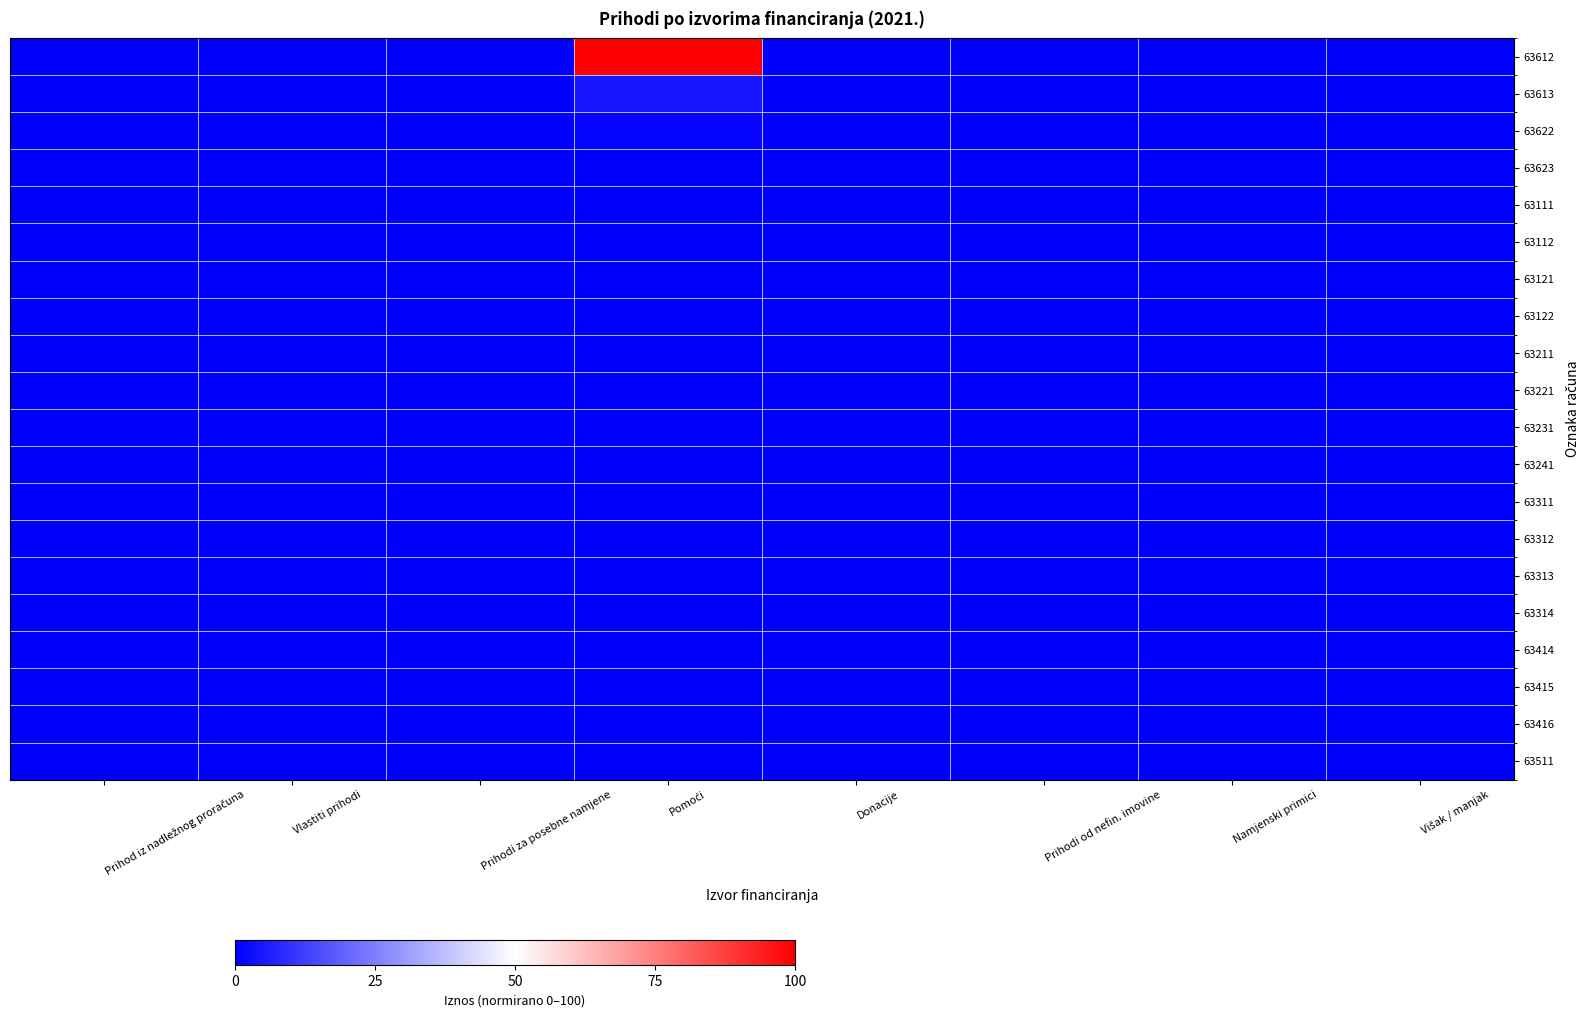

Reading left to right, extract all data points from this chart.

63612: Prihod iz nadležnog proračuna=0.0	Vlastiti prihodi=0.0	Prihodi za posebne namjene=0.0	Pomoći=100.0	Donacije=0.0	Prihodi od nefin. imovine=0.0	Namjenski primici=0.0	Višak / manjak=0.0
63613: Prihod iz nadležnog proračuna=0.0	Vlastiti prihodi=0.0	Prihodi za posebne namjene=0.0	Pomoći=4.5	Donacije=0.0	Prihodi od nefin. imovine=0.0	Namjenski primici=0.0	Višak / manjak=0.0
63622: Prihod iz nadležnog proračuna=0.0	Vlastiti prihodi=0.0	Prihodi za posebne namjene=0.0	Pomoći=1.0	Donacije=0.0	Prihodi od nefin. imovine=0.0	Namjenski primici=0.0	Višak / manjak=0.0
63623: Prihod iz nadležnog proračuna=0.0	Vlastiti prihodi=0.0	Prihodi za posebne namjene=0.0	Pomoći=0.0	Donacije=0.0	Prihodi od nefin. imovine=0.0	Namjenski primici=0.0	Višak / manjak=0.0
63111: Prihod iz nadležnog proračuna=0.0	Vlastiti prihodi=0.0	Prihodi za posebne namjene=0.0	Pomoći=0.0	Donacije=0.0	Prihodi od nefin. imovine=0.0	Namjenski primici=0.0	Višak / manjak=0.0
63112: Prihod iz nadležnog proračuna=0.0	Vlastiti prihodi=0.0	Prihodi za posebne namjene=0.0	Pomoći=0.0	Donacije=0.0	Prihodi od nefin. imovine=0.0	Namjenski primici=0.0	Višak / manjak=0.0
63121: Prihod iz nadležnog proračuna=0.0	Vlastiti prihodi=0.0	Prihodi za posebne namjene=0.0	Pomoći=0.0	Donacije=0.0	Prihodi od nefin. imovine=0.0	Namjenski primici=0.0	Višak / manjak=0.0
63122: Prihod iz nadležnog proračuna=0.0	Vlastiti prihodi=0.0	Prihodi za posebne namjene=0.0	Pomoći=0.0	Donacije=0.0	Prihodi od nefin. imovine=0.0	Namjenski primici=0.0	Višak / manjak=0.0
63211: Prihod iz nadležnog proračuna=0.0	Vlastiti prihodi=0.0	Prihodi za posebne namjene=0.0	Pomoći=0.0	Donacije=0.0	Prihodi od nefin. imovine=0.0	Namjenski primici=0.0	Višak / manjak=0.0
63221: Prihod iz nadležnog proračuna=0.0	Vlastiti prihodi=0.0	Prihodi za posebne namjene=0.0	Pomoći=0.0	Donacije=0.0	Prihodi od nefin. imovine=0.0	Namjenski primici=0.0	Višak / manjak=0.0
63231: Prihod iz nadležnog proračuna=0.0	Vlastiti prihodi=0.0	Prihodi za posebne namjene=0.0	Pomoći=0.0	Donacije=0.0	Prihodi od nefin. imovine=0.0	Namjenski primici=0.0	Višak / manjak=0.0
63241: Prihod iz nadležnog proračuna=0.0	Vlastiti prihodi=0.0	Prihodi za posebne namjene=0.0	Pomoći=0.0	Donacije=0.0	Prihodi od nefin. imovine=0.0	Namjenski primici=0.0	Višak / manjak=0.0
63311: Prihod iz nadležnog proračuna=0.0	Vlastiti prihodi=0.0	Prihodi za posebne namjene=0.0	Pomoći=0.0	Donacije=0.0	Prihodi od nefin. imovine=0.0	Namjenski primici=0.0	Višak / manjak=0.0
63312: Prihod iz nadležnog proračuna=0.0	Vlastiti prihodi=0.0	Prihodi za posebne namjene=0.0	Pomoći=0.0	Donacije=0.0	Prihodi od nefin. imovine=0.0	Namjenski primici=0.0	Višak / manjak=0.0
63313: Prihod iz nadležnog proračuna=0.0	Vlastiti prihodi=0.0	Prihodi za posebne namjene=0.0	Pomoći=0.0	Donacije=0.0	Prihodi od nefin. imovine=0.0	Namjenski primici=0.0	Višak / manjak=0.0
63314: Prihod iz nadležnog proračuna=0.0	Vlastiti prihodi=0.0	Prihodi za posebne namjene=0.0	Pomoći=0.0	Donacije=0.0	Prihodi od nefin. imovine=0.0	Namjenski primici=0.0	Višak / manjak=0.0
63414: Prihod iz nadležnog proračuna=0.0	Vlastiti prihodi=0.0	Prihodi za posebne namjene=0.0	Pomoći=0.0	Donacije=0.0	Prihodi od nefin. imovine=0.0	Namjenski primici=0.0	Višak / manjak=0.0
63415: Prihod iz nadležnog proračuna=0.0	Vlastiti prihodi=0.0	Prihodi za posebne namjene=0.0	Pomoći=0.0	Donacije=0.0	Prihodi od nefin. imovine=0.0	Namjenski primici=0.0	Višak / manjak=0.0
63416: Prihod iz nadležnog proračuna=0.0	Vlastiti prihodi=0.0	Prihodi za posebne namjene=0.0	Pomoći=0.0	Donacije=0.0	Prihodi od nefin. imovine=0.0	Namjenski primici=0.0	Višak / manjak=0.0
63511: Prihod iz nadležnog proračuna=0.0	Vlastiti prihodi=0.0	Prihodi za posebne namjene=0.0	Pomoći=0.0	Donacije=0.0	Prihodi od nefin. imovine=0.0	Namjenski primici=0.0	Višak / manjak=0.0